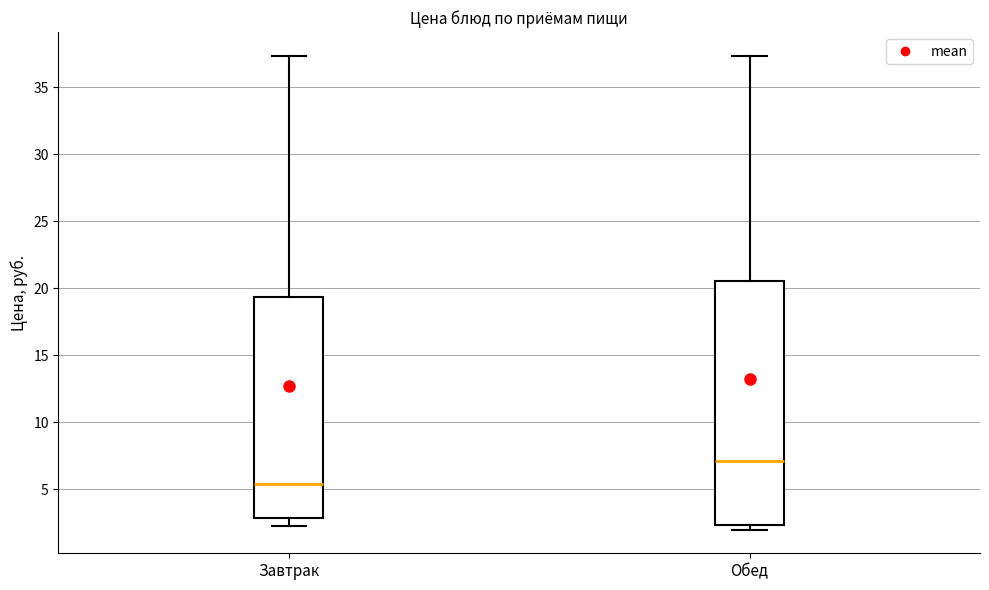

Where is the lower edge of the box for Обед on the y-axis? The values are not printed on the chart, so give them approximately, as read against the axis.

2.5